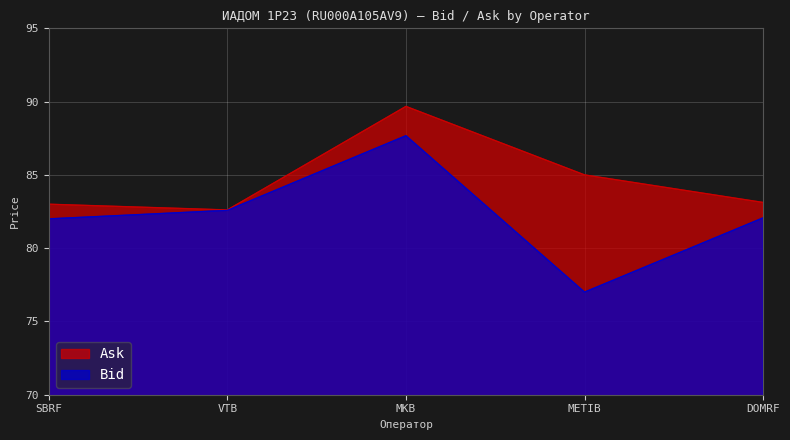

The Bid series shows 151.1 at MKB. True or false?

False